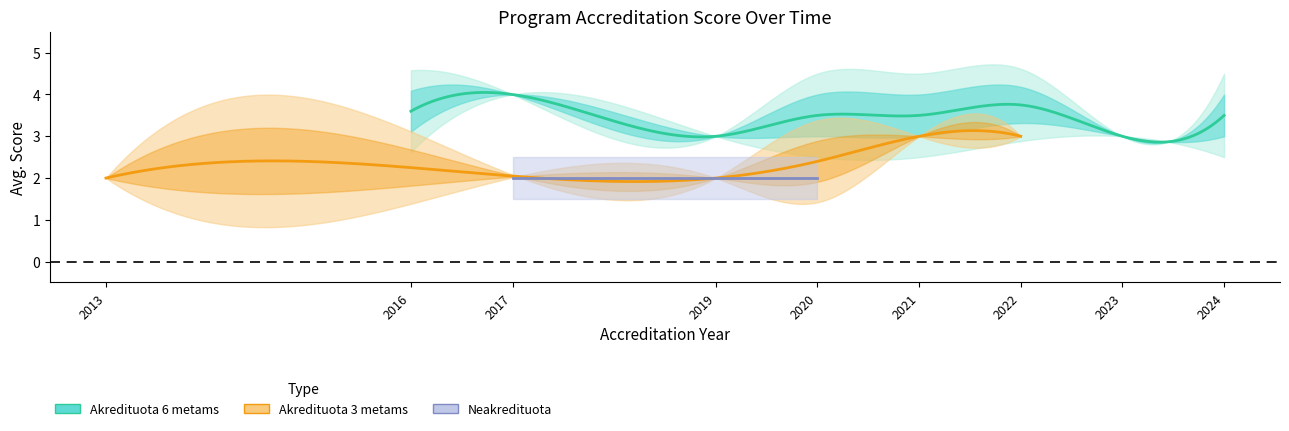

Which series has the largest range (max minus min)?

Akredituota 6 metams